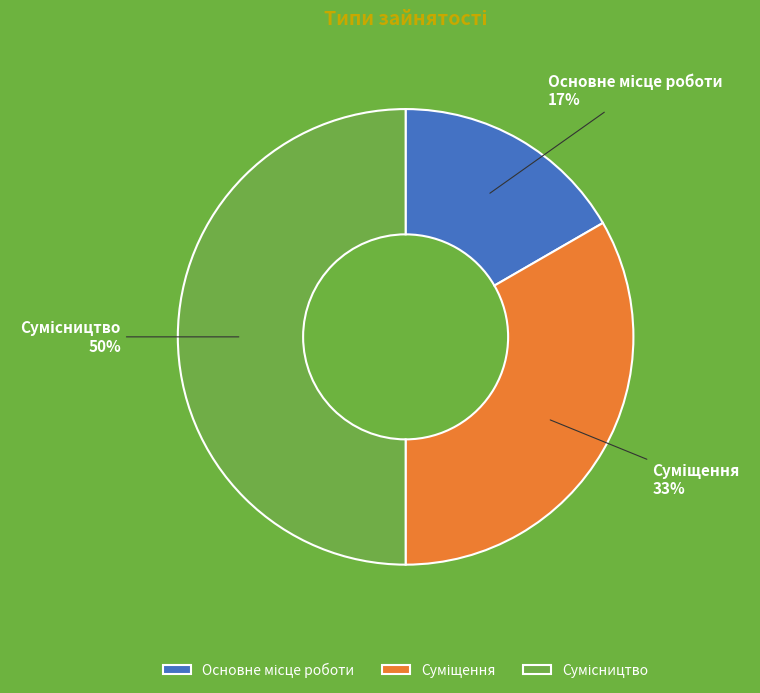

To the nearest percent, what is the difference between the largest and smallest slice percentages?

33%